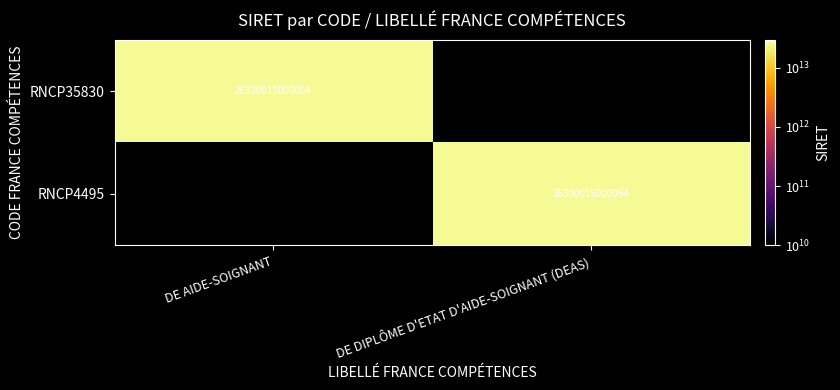

True or false: RNCP4495 has a value of 10750372901462 at DE DIPLÔME D'ETAT D'AIDE-SOIGNANT (DEAS).

False